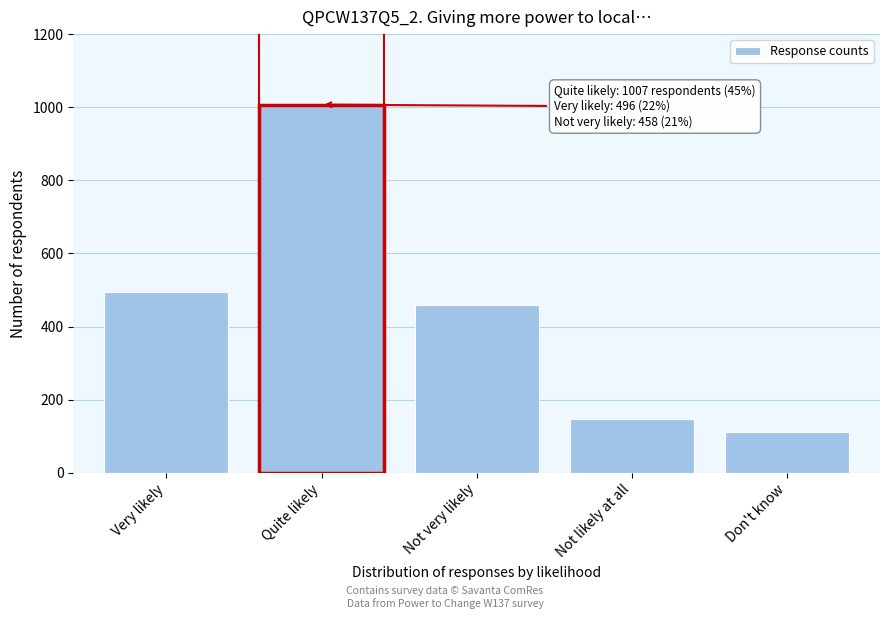

Reading right to left, transcribe all the data shown in this chart.

Don't know=111	Not likely at all=146	Not very likely=458	Quite likely=1007	Very likely=496